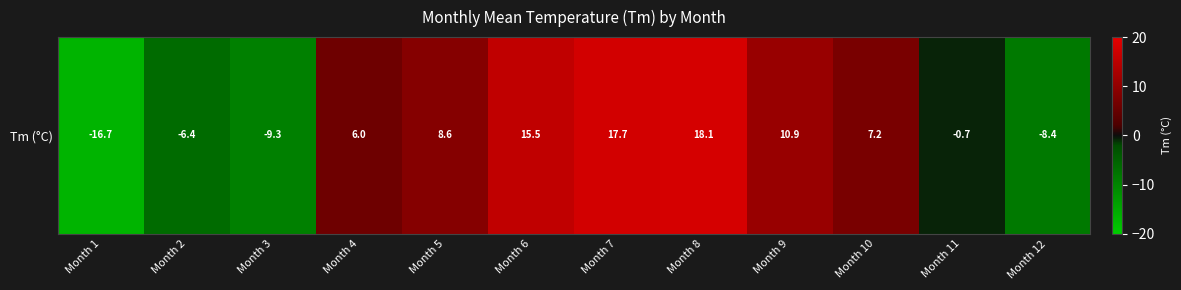

Reading left to right, what are all the values shown in this chart?

Month 1=-16.7	Month 2=-6.4	Month 3=-9.3	Month 4=6.0	Month 5=8.6	Month 6=15.5	Month 7=17.7	Month 8=18.1	Month 9=10.9	Month 10=7.2	Month 11=-0.7	Month 12=-8.4